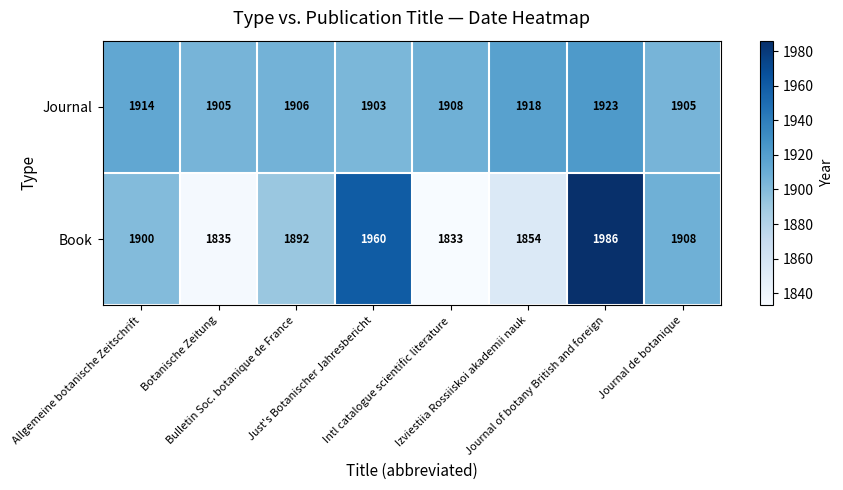

Rank the series by their maximum value, from highest to lowest.

Book, Journal